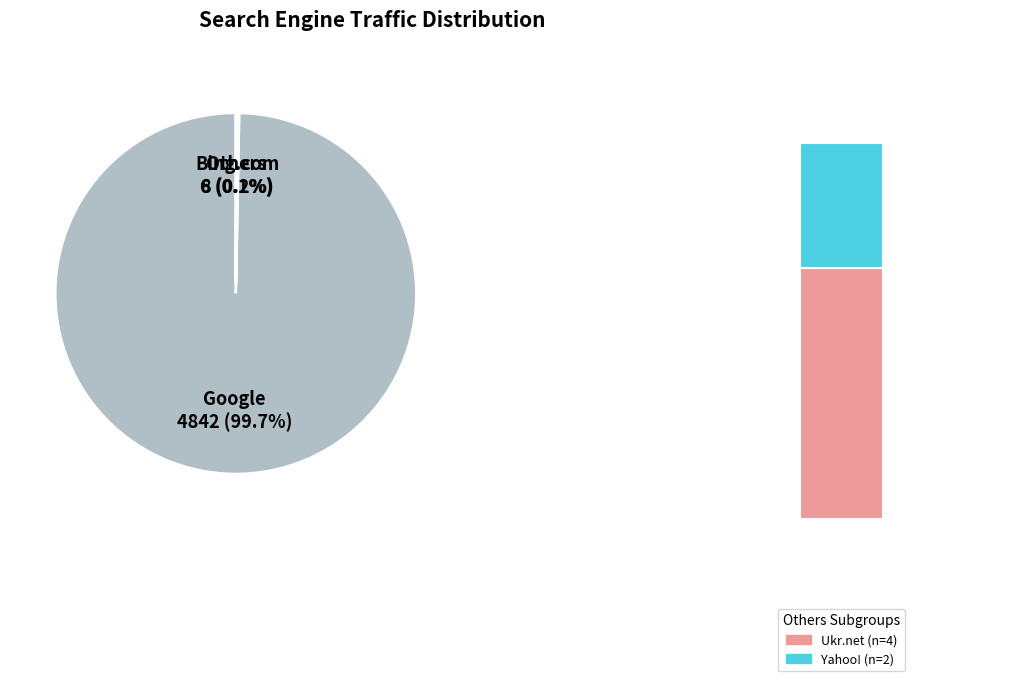

What percentage is NOT represented by Yahoo!?

100.0%